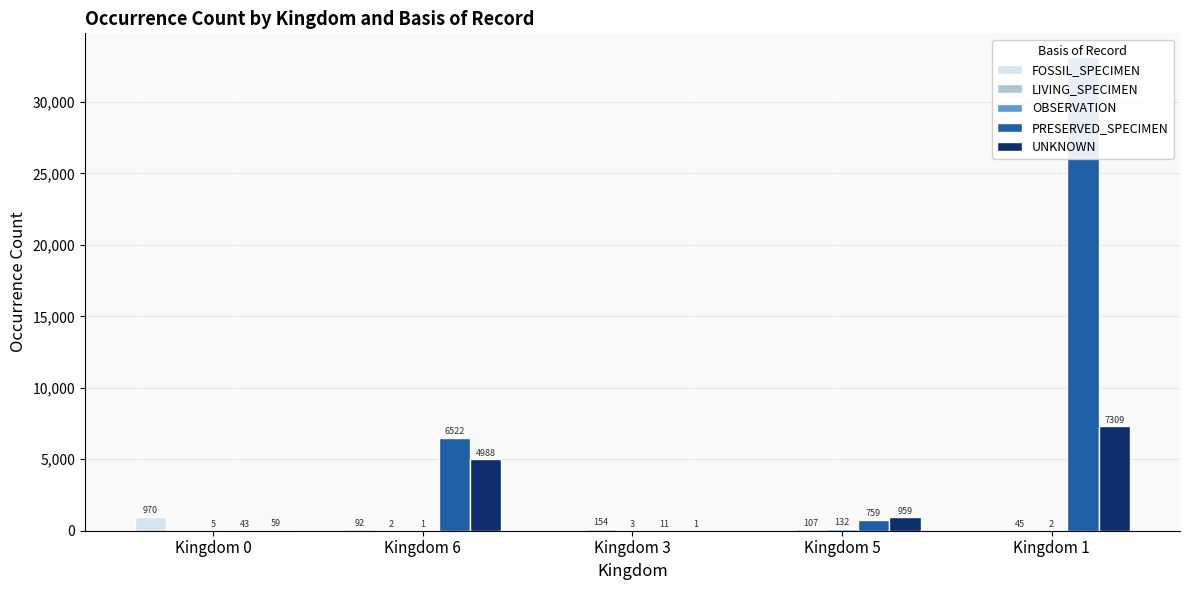

What is the difference between the maximum and minimum values in the UNKNOWN series?

7308